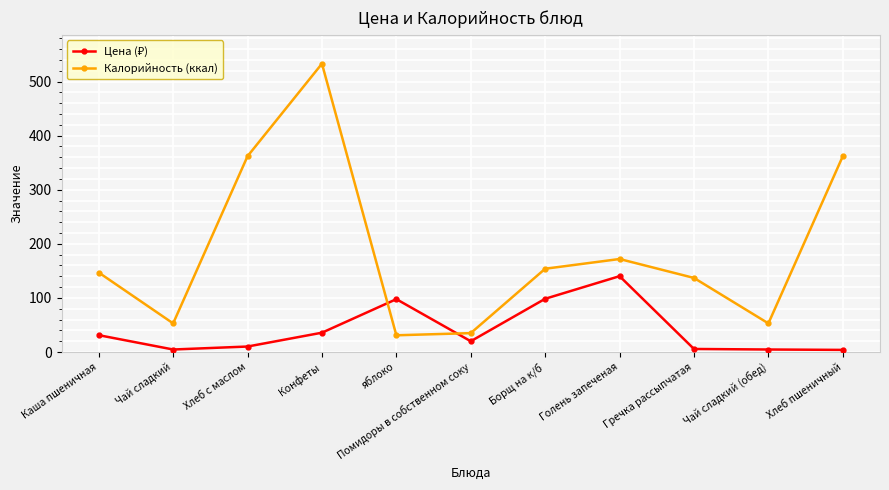

True or false: Калорийность (ккал) has a value of 53.7 at Помидоры в собственном соку.

False